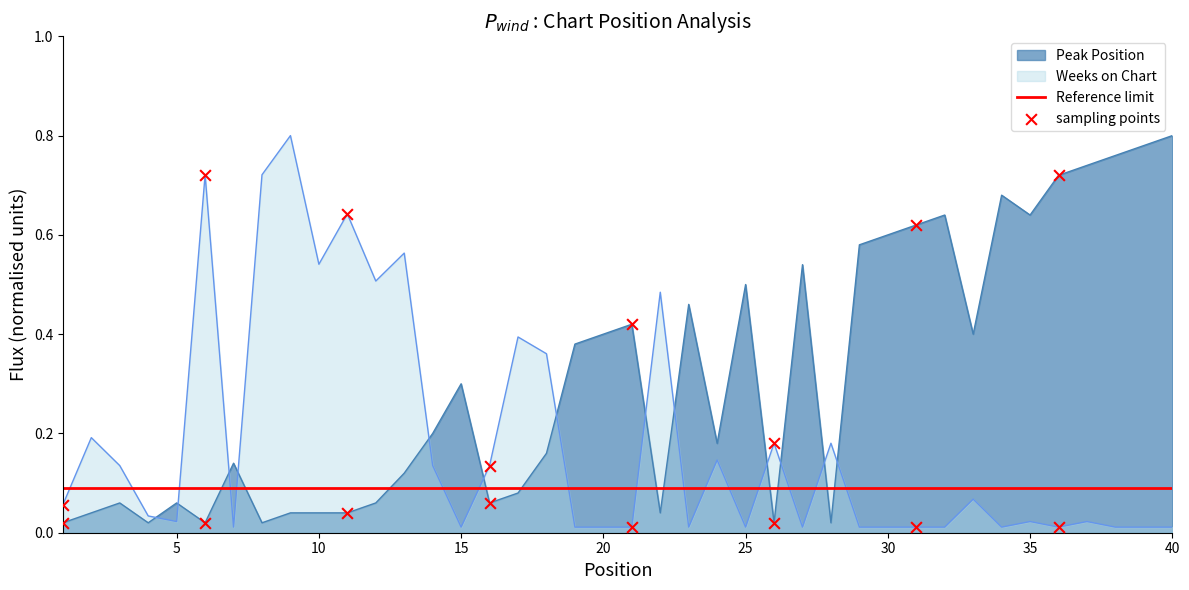

Which series reaches the minimum Y coordinate?

Weeks on Chart